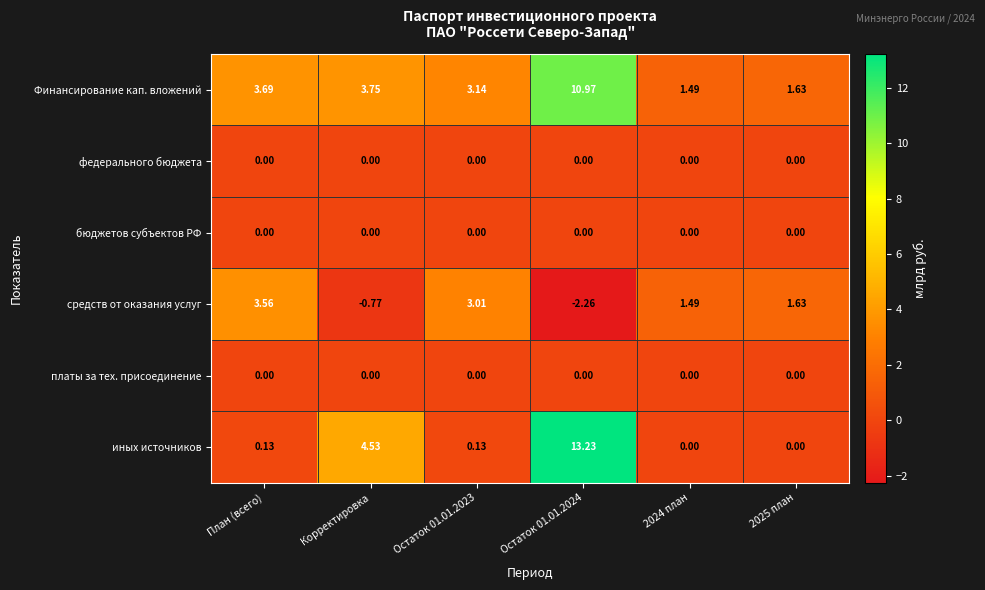

Which series has the largest total across all categories?

Финансирование кап. вложений